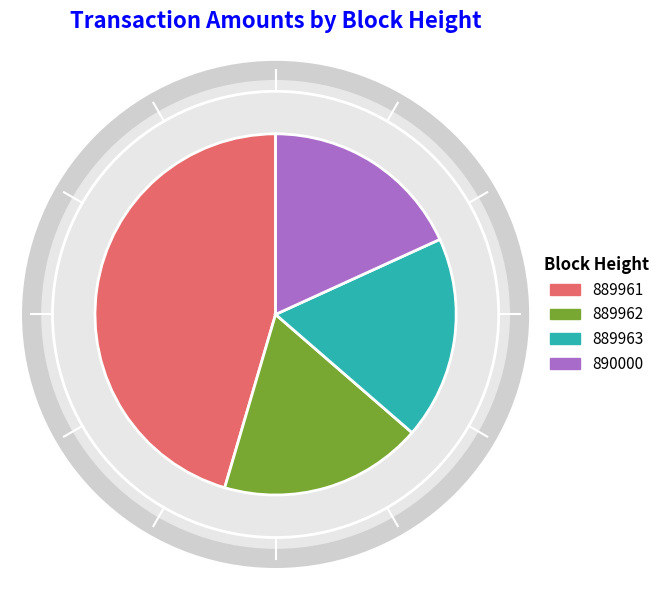

What percentage is the 889962 slice, to the nearest percent?

18%